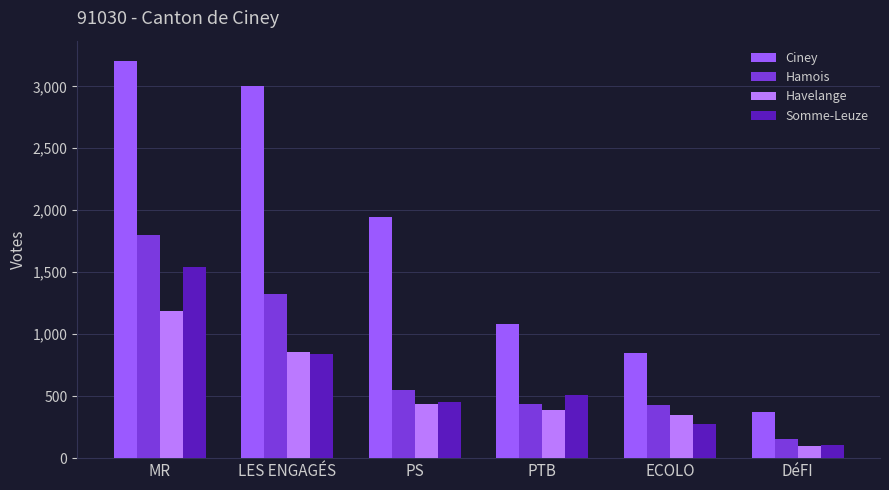

What is the difference between the highest and lowest values at DéFI?

274